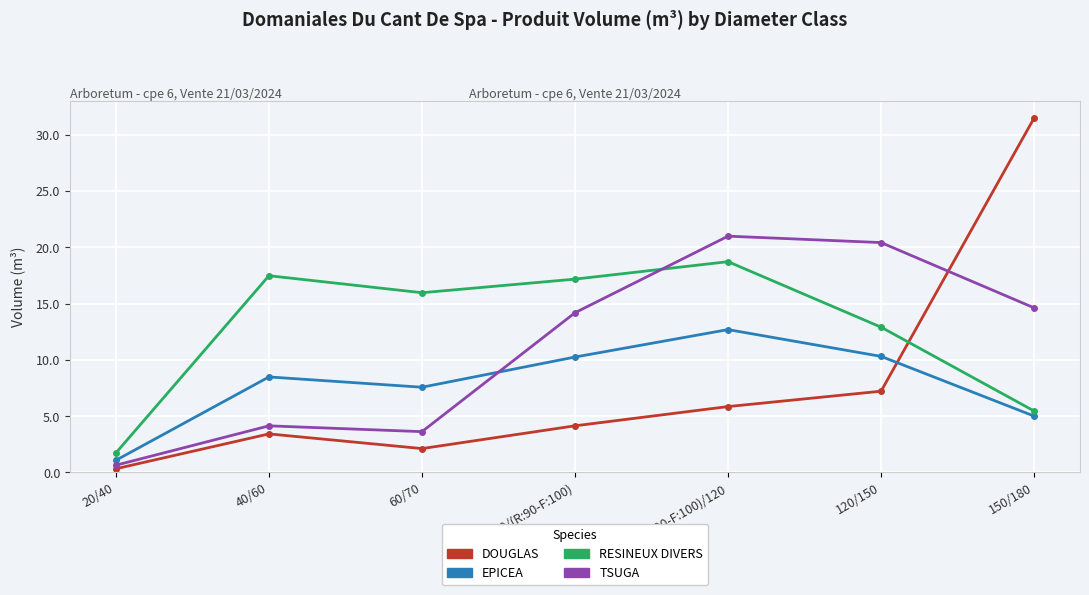

At which label is RESINEUX DIVERS closest to 10?

120/150